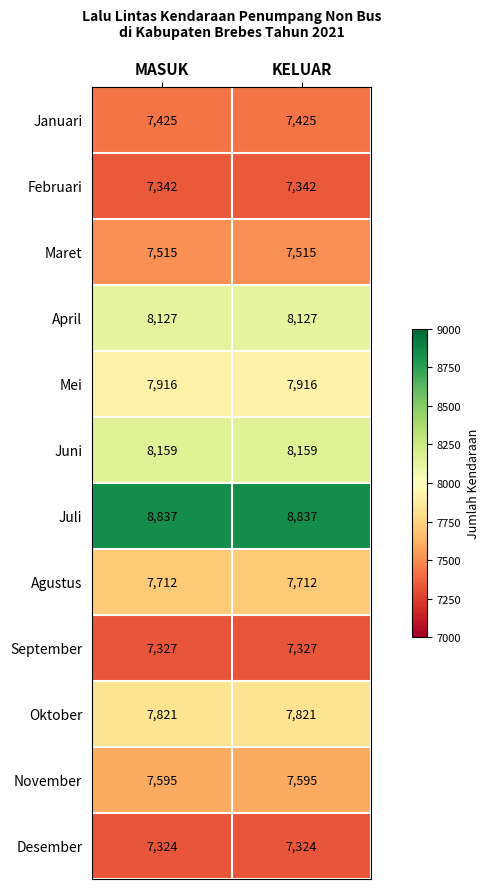

Reading right to left, what are all the values shown in this chart?

Januari: KELUAR=7425	MASUK=7425
Februari: KELUAR=7342	MASUK=7342
Maret: KELUAR=7515	MASUK=7515
April: KELUAR=8127	MASUK=8127
Mei: KELUAR=7916	MASUK=7916
Juni: KELUAR=8159	MASUK=8159
Juli: KELUAR=8837	MASUK=8837
Agustus: KELUAR=7712	MASUK=7712
September: KELUAR=7327	MASUK=7327
Oktober: KELUAR=7821	MASUK=7821
November: KELUAR=7595	MASUK=7595
Desember: KELUAR=7324	MASUK=7324